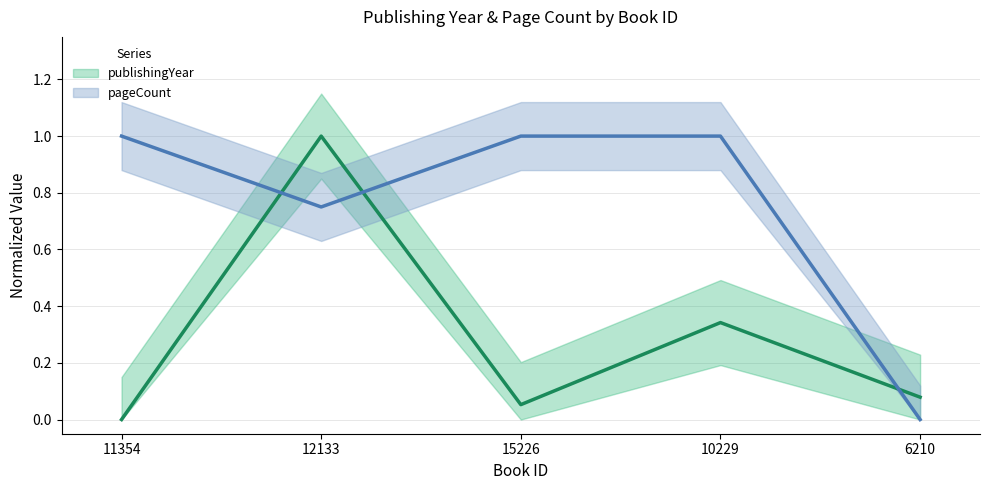

How many values in publishingYear are above zero?

4